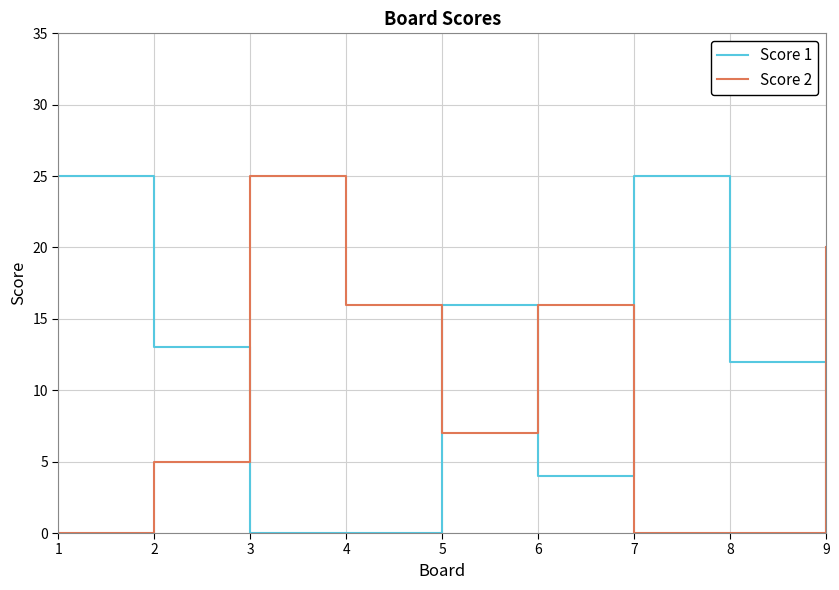

Which series has the widest spread of values?

Score 1